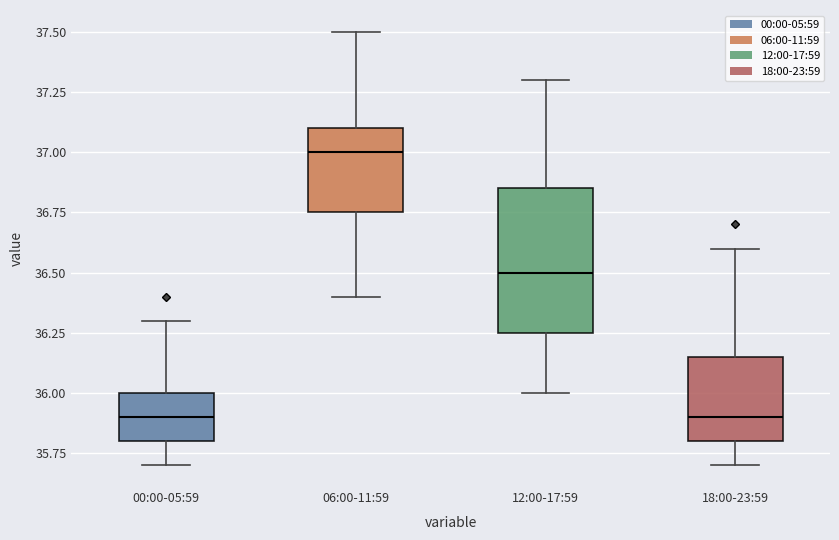

Where is the upper edge of the box for 12:00-17:59 on the y-axis? The values are not printed on the chart, so give them approximately, as read against the axis.

36.85